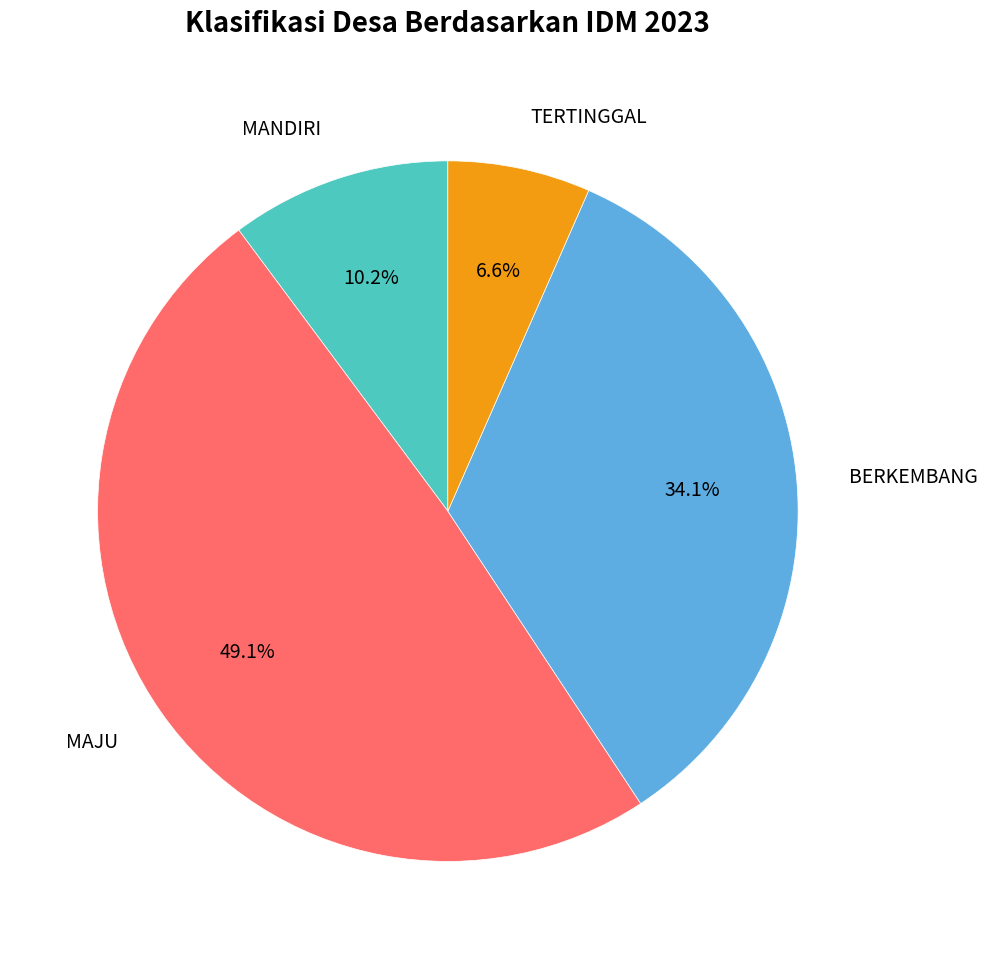

What is the ratio of the value at MAJU to the value at BERKEMBANG?

1.4